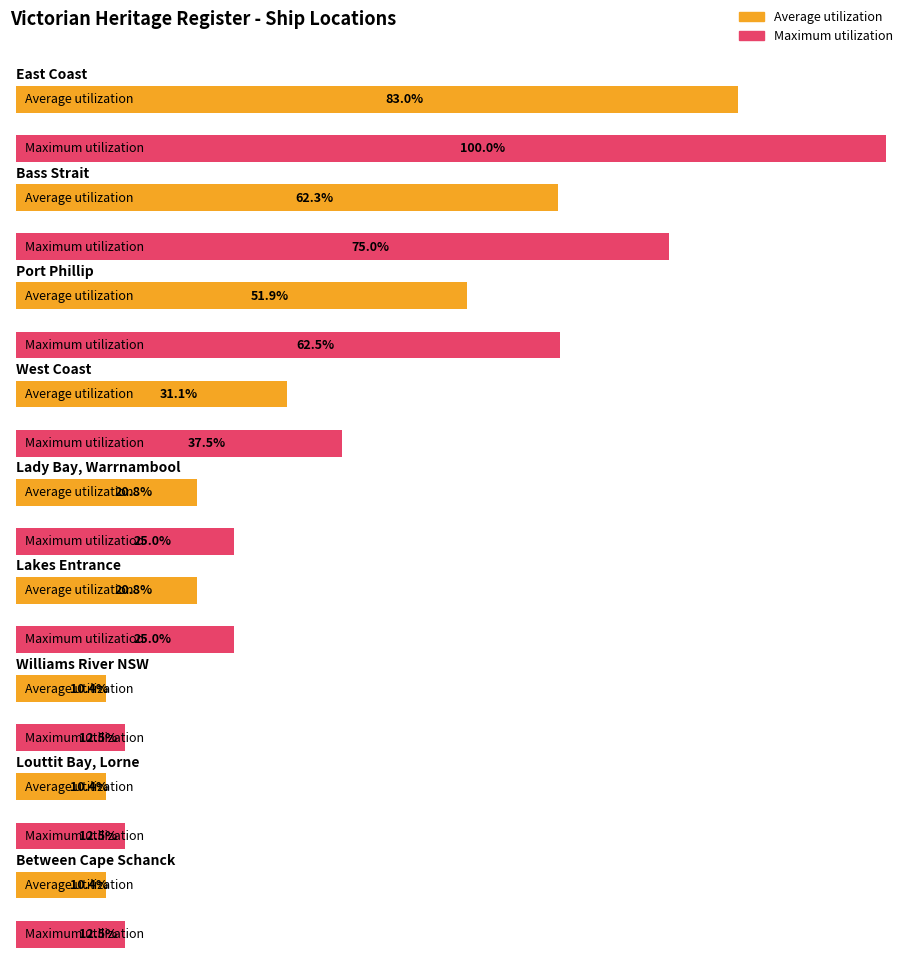

True or false: Maximum utilization has a value of 5 at Port Phillip.

False